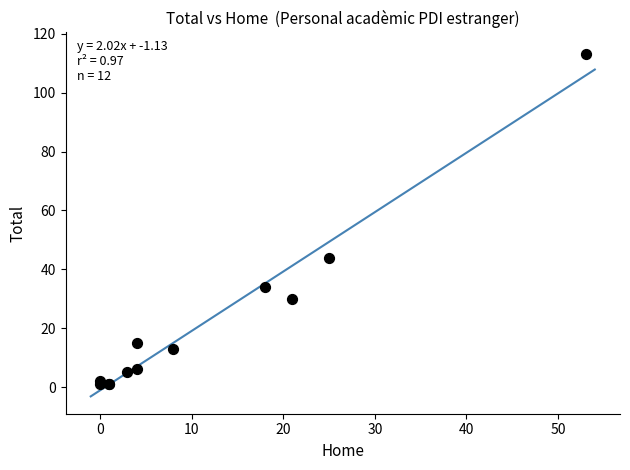

What Y value in the scatter plot is closest to 57?

44